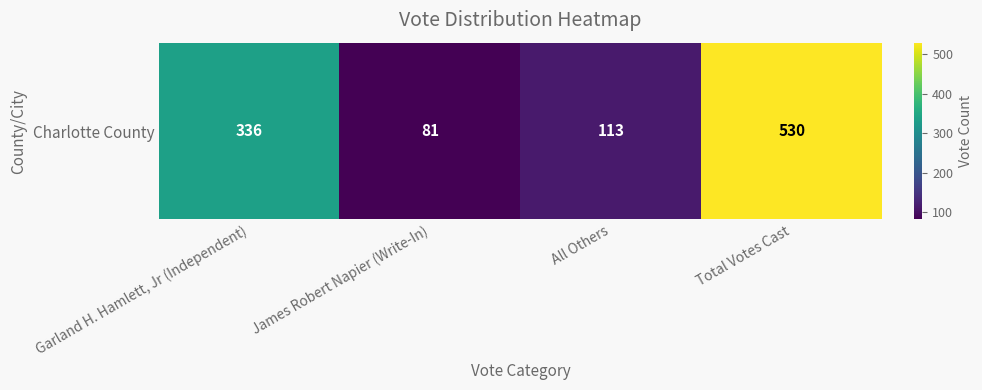

The value at All Others is 113. True or false?

True